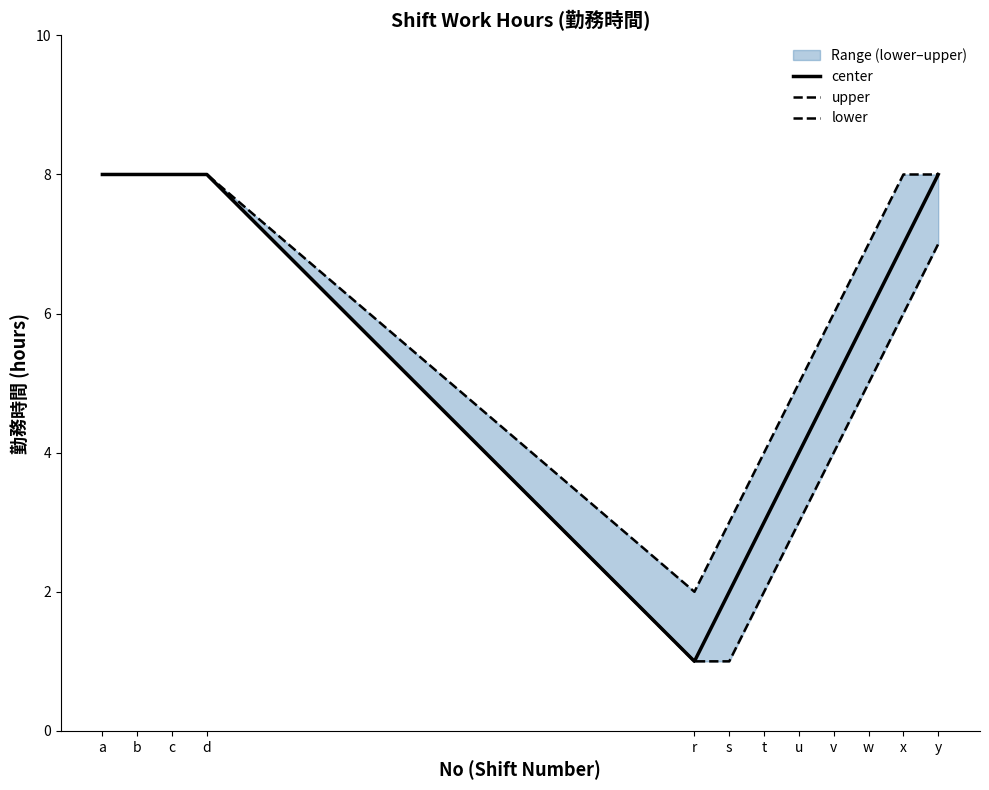

Rank the series by their maximum value, from lowest to highest.

center, upper, lower